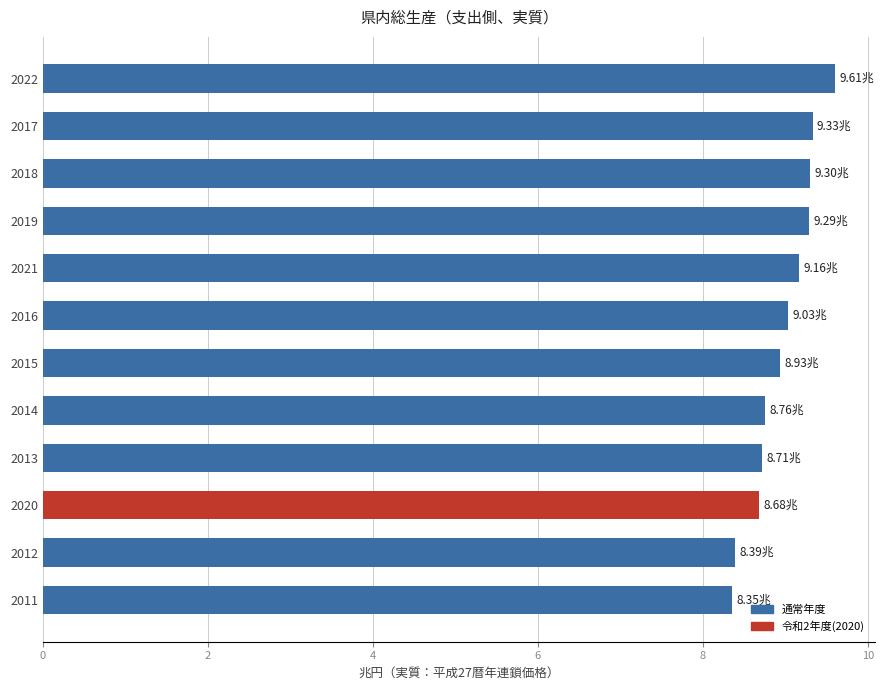

Between 2013 and 2022, which is larger?

2022